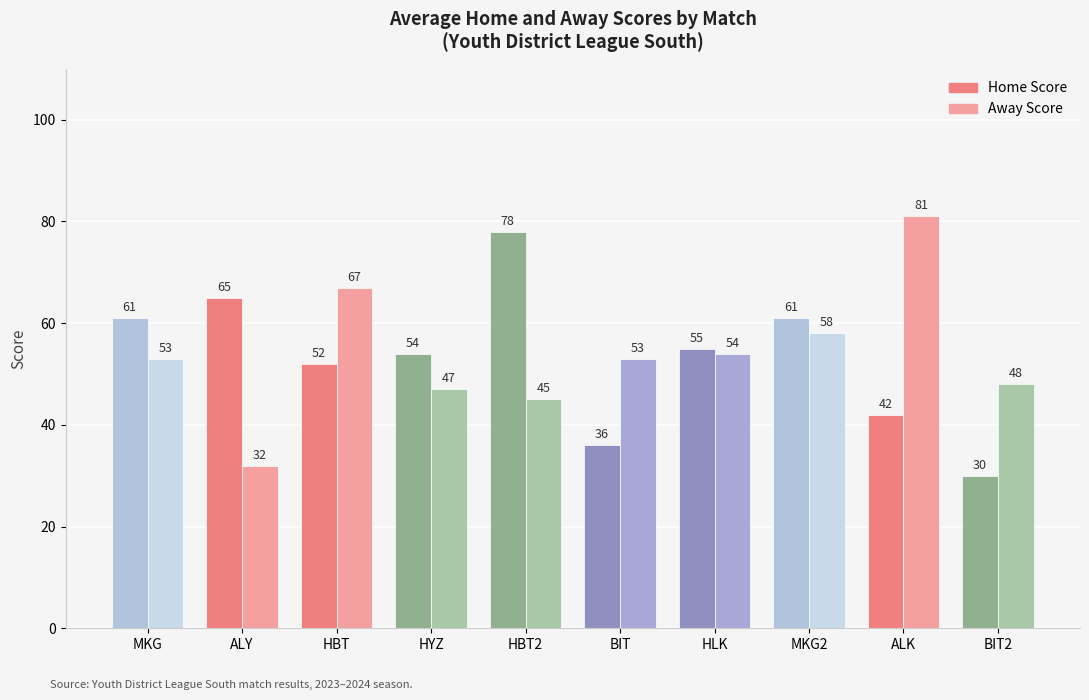

What are all the series names shown in the legend?

Home Score, Away Score